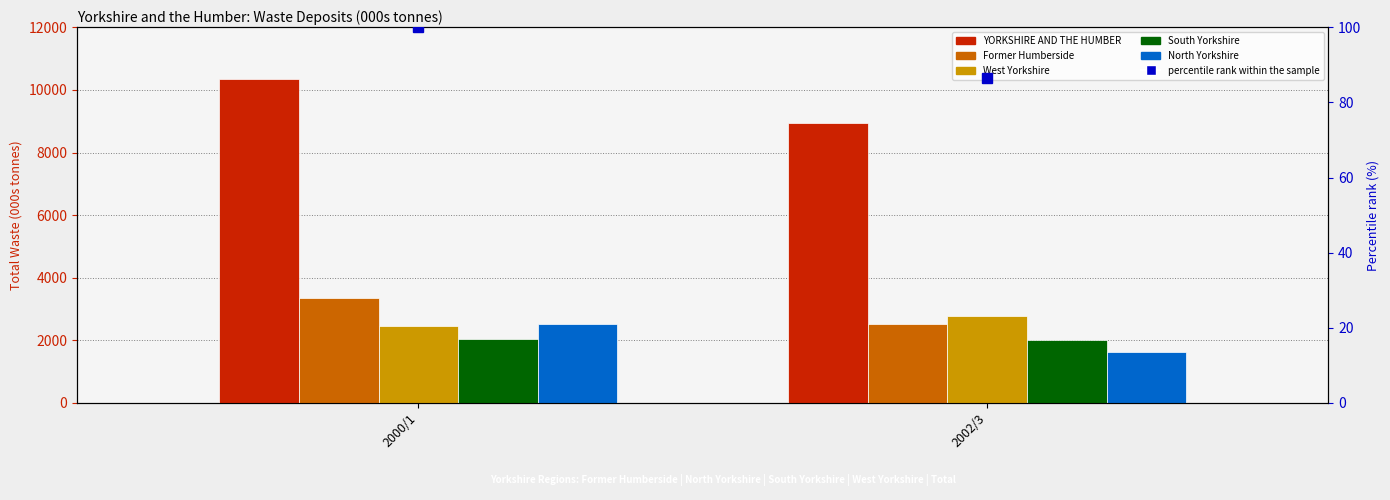

Reading left to right, list all the values displayed in this chart.

YORKSHIRE AND THE HUMBER: 10335.0	8928.4
Former Humberside: 3339.0	2520.1
West Yorkshire: 2461.0	2780.4
South Yorkshire: 2029.0	1997.1
North Yorkshire: 2506.0	1630.8
percentile rank within the sample: 100.0	86.4